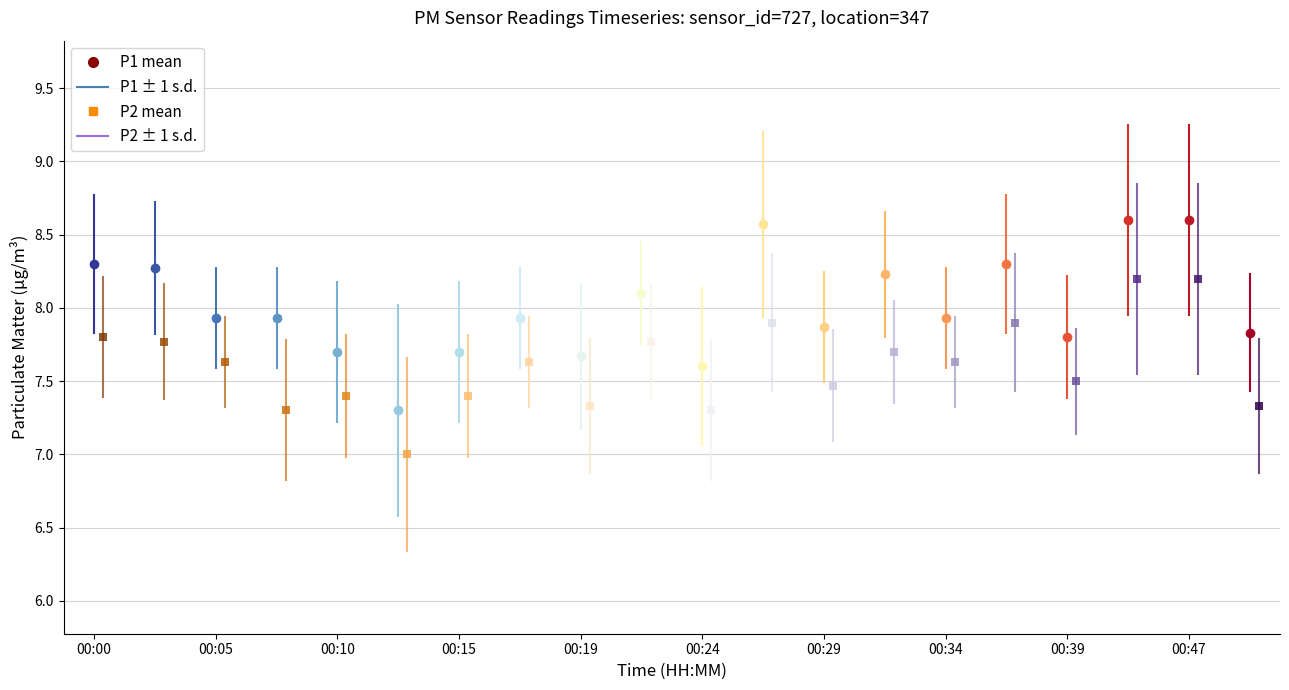

List the series in order of their overall mean, lowest first.

P2, P1